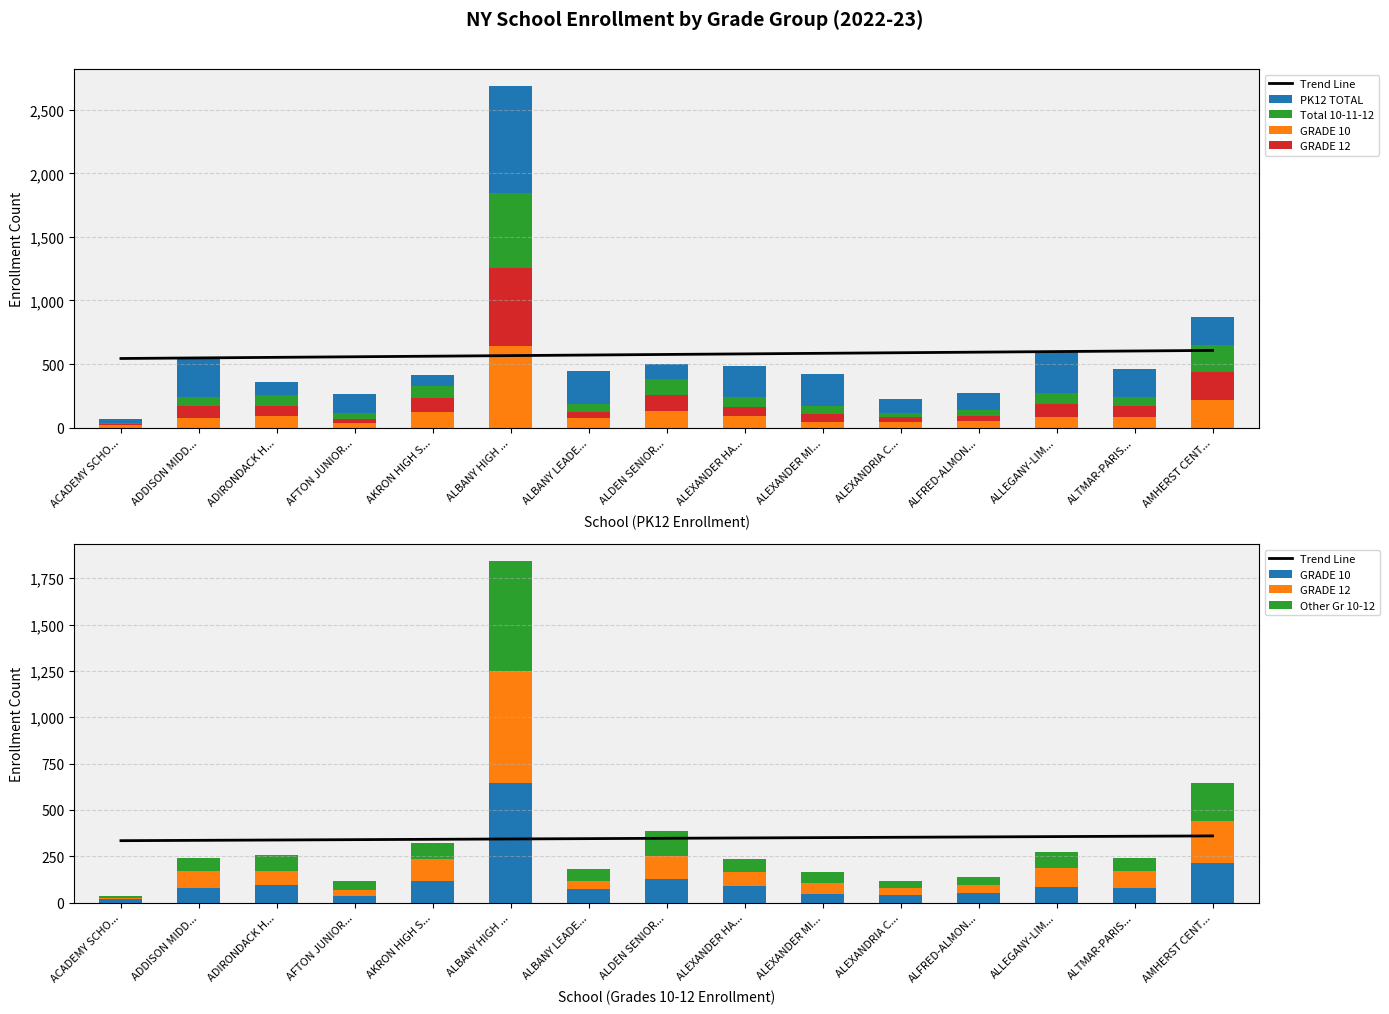

Is the value of GRADE 10 at AMHERST CENT... greater than the value of Total 10-11-12 at ALEXANDER MI...?

Yes